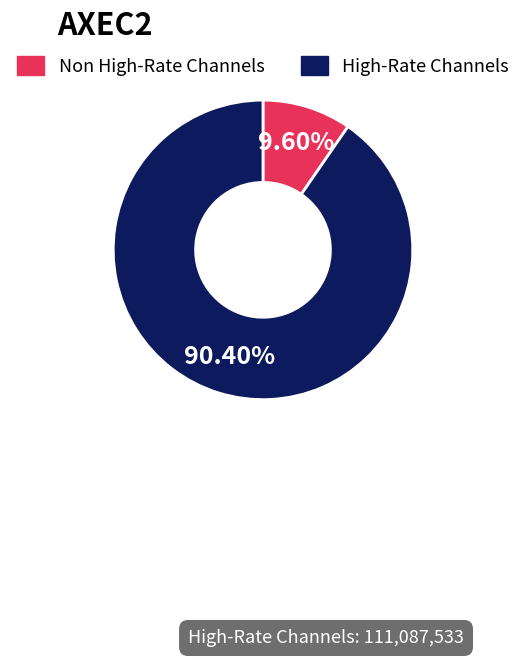

Combined, do Non High-Rate Channels and High-Rate Channels account for over 50%?

Yes